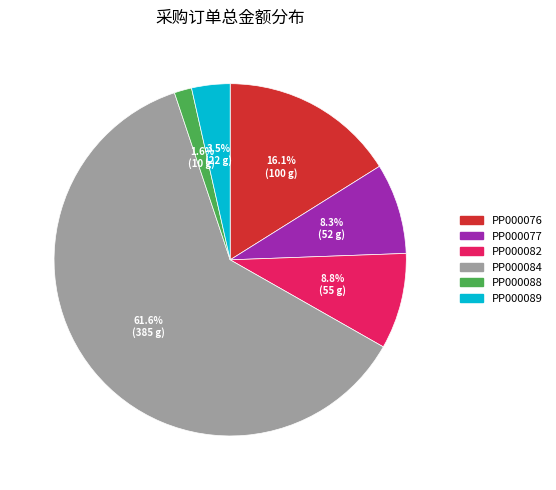

What percentage do PP000088 and PP000082 together represent?

10.4%